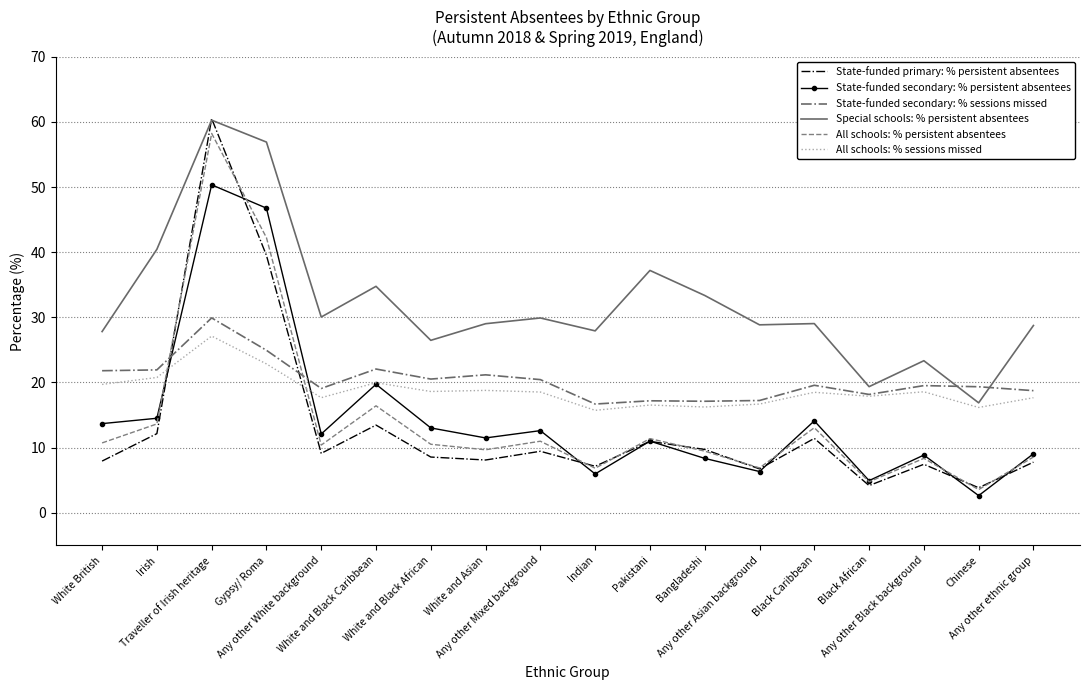

What is the maximum value shown in the chart?

60.5